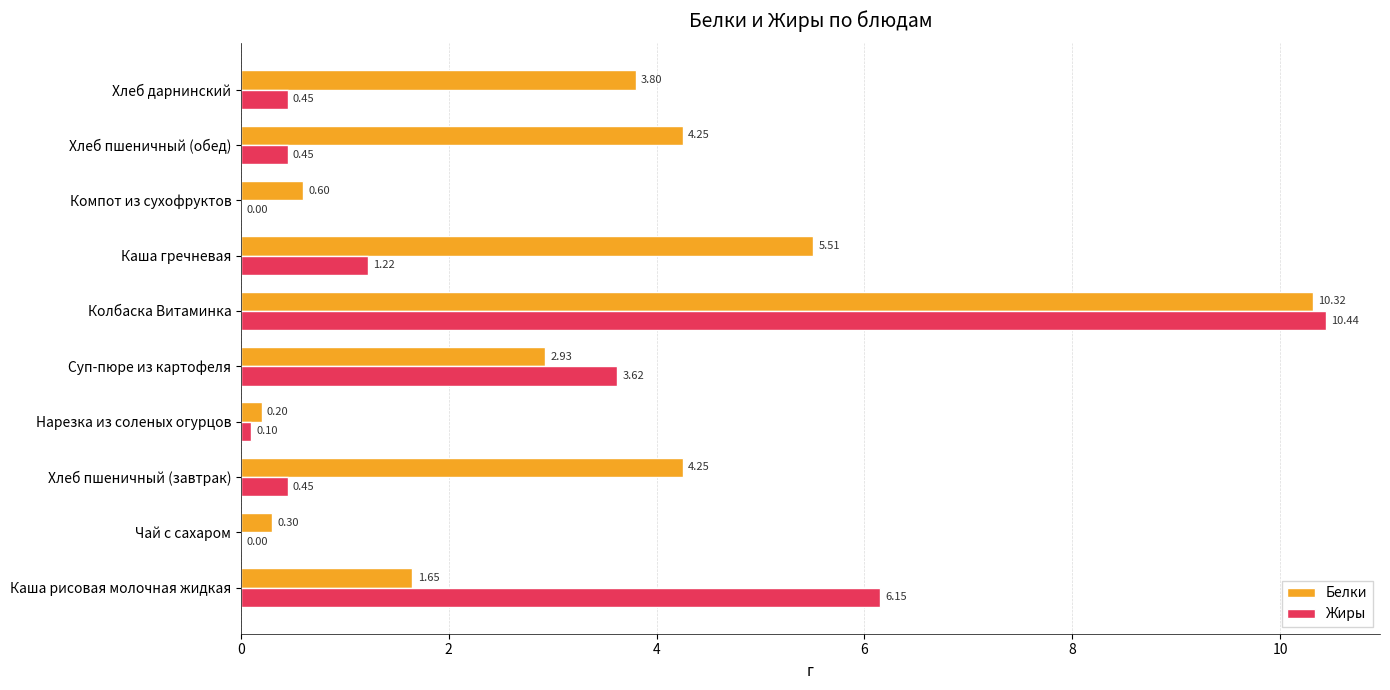

Which label corresponds to the largest value in the chart?

Колбаска Витаминка